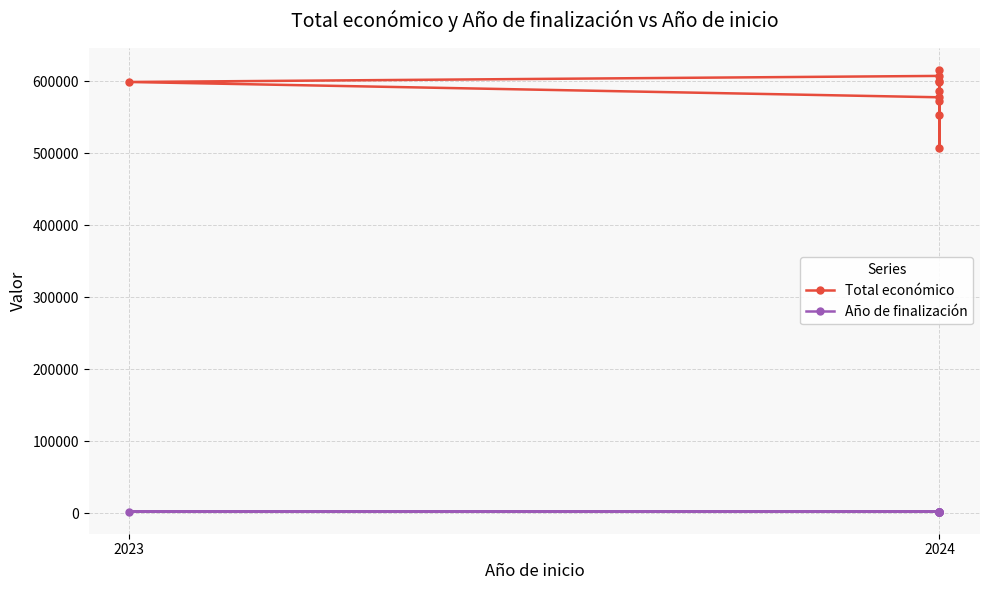

Rank the series by their average value, from highest to lowest.

Total económico, Año de finalización